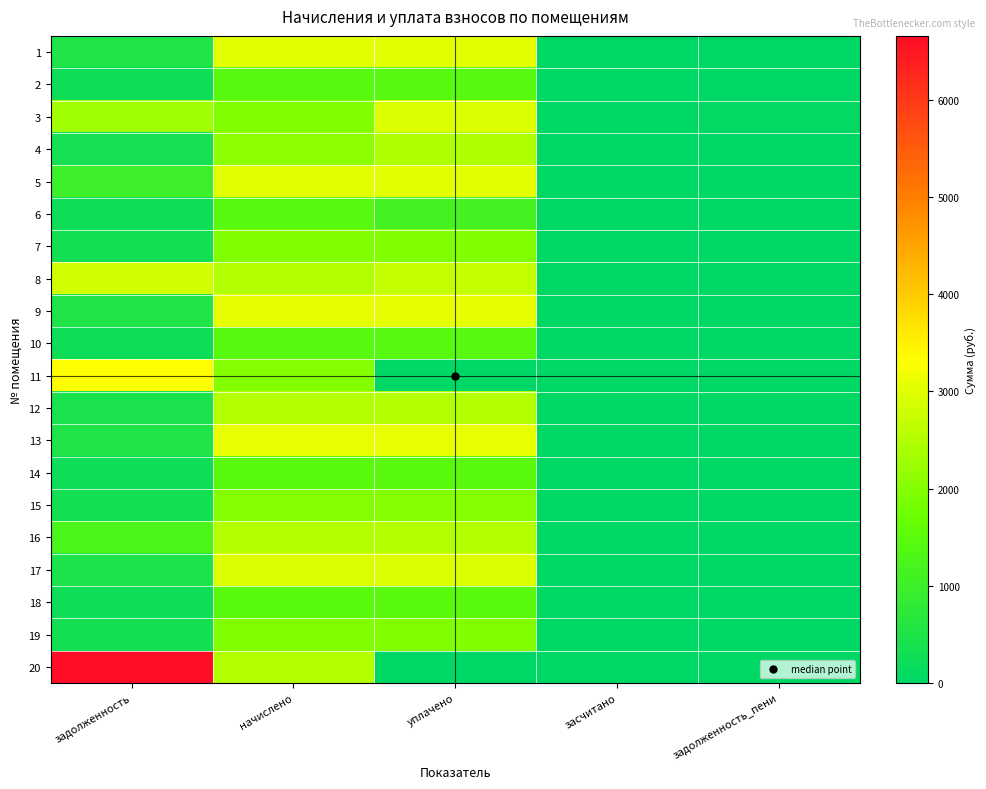

At начислено, list the series in order from largest to smallest.

13, 9, 5, 1, 17, 12, 16, 8, 20, 4, 11, 15, 7, 19, 3, 18, 14, 6, 10, 2